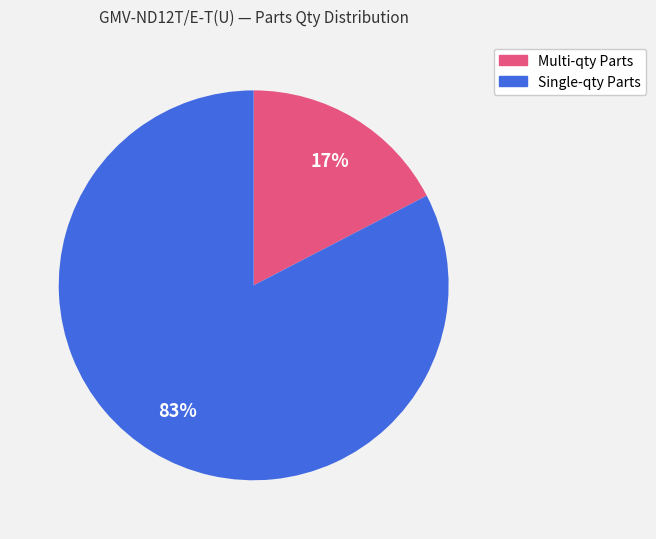

Is there a majority slice in this chart?

Yes